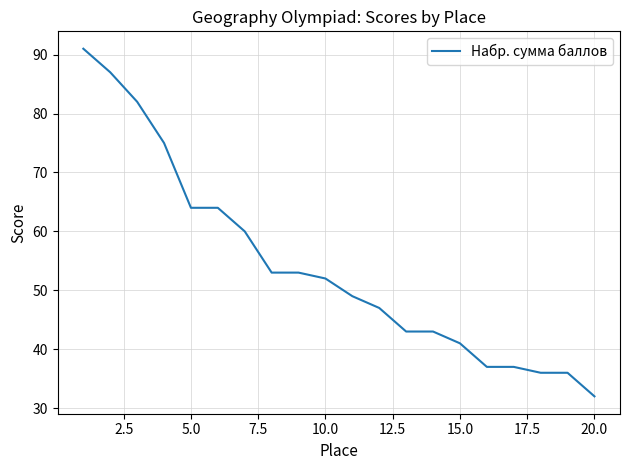

What is the minimum value shown in the chart?

32